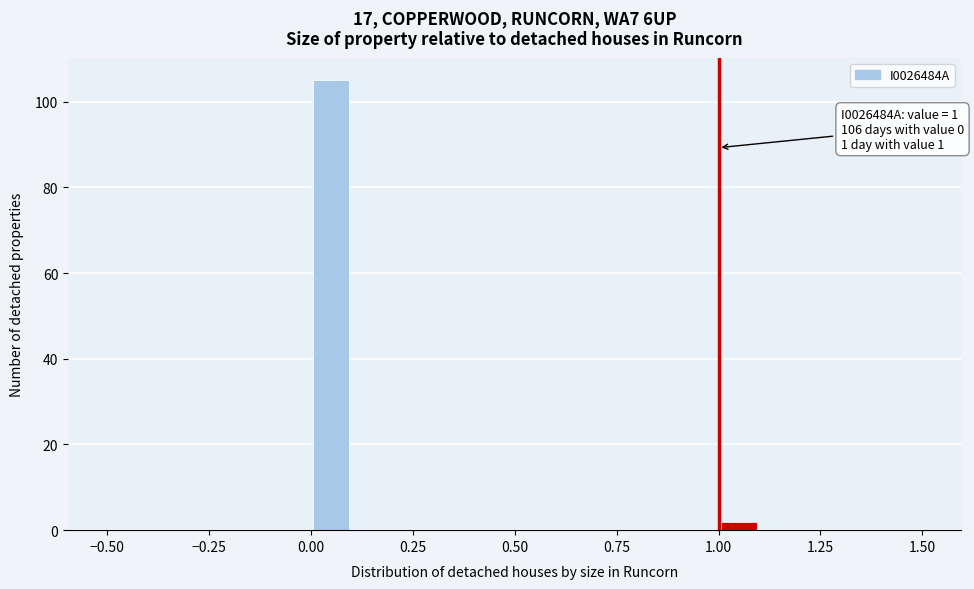

Around what value on the x-axis is the tallest bar? Give the approximate position of its centre, as read against the axis.

0.05